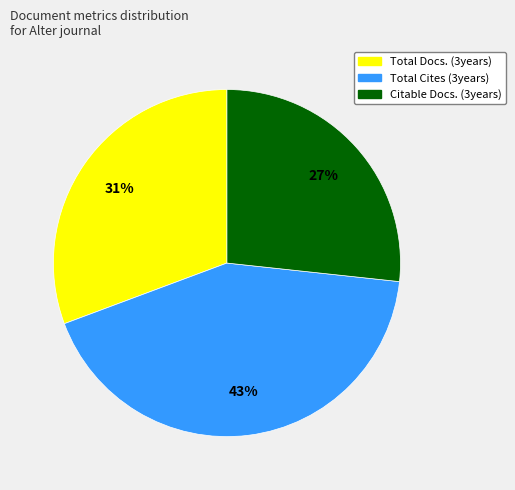

Is there any slice that represents more than half of the pie?

No